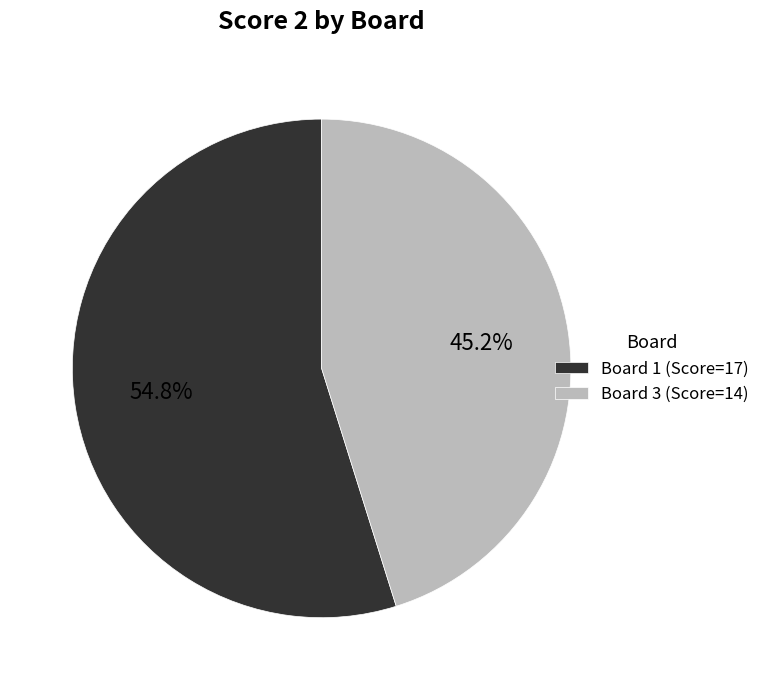

Which category accounts for the majority?

Board 1 (Score=17)